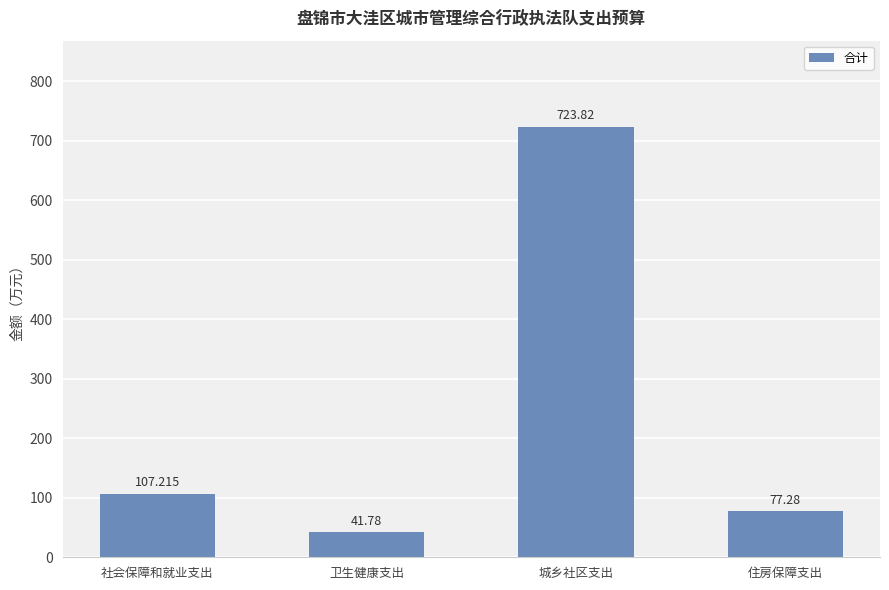

Which label corresponds to the smallest value in the chart?

卫生健康支出